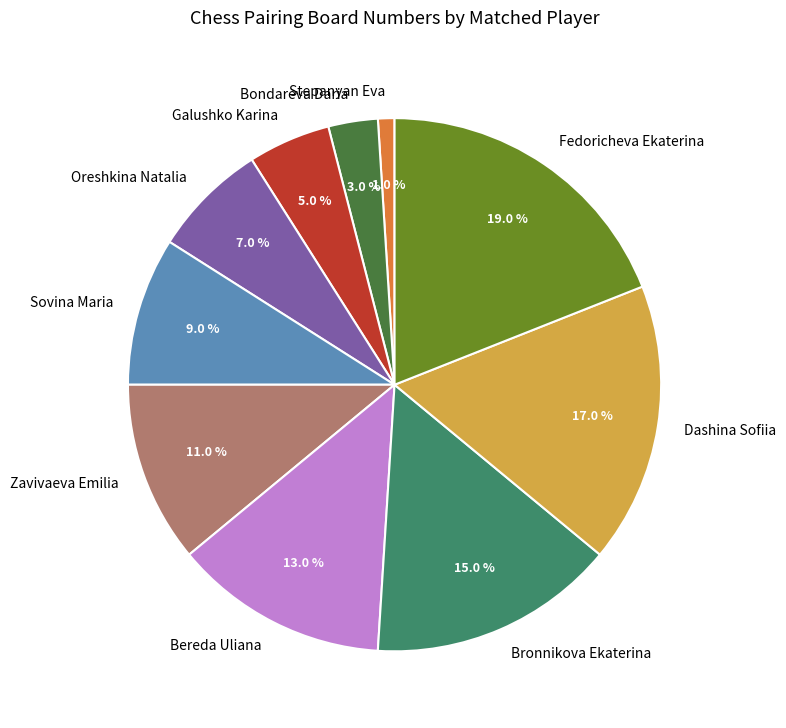

Does Oreshkina Natalia account for over 50% of the chart?

No